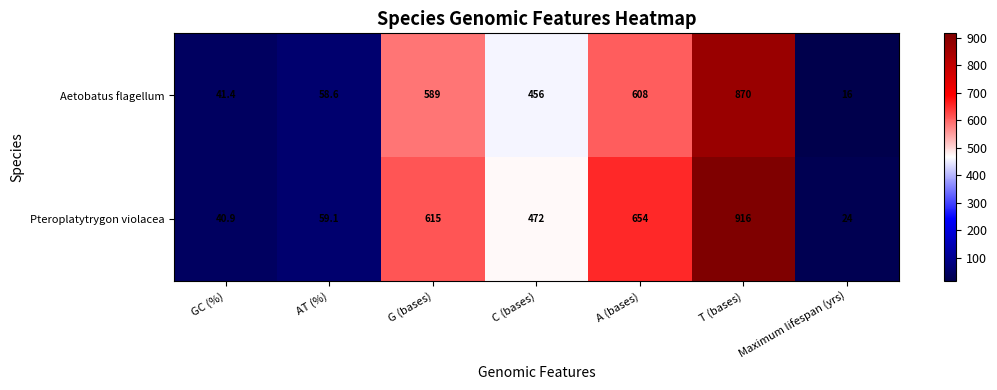

What is the greatest value displayed?

916.0